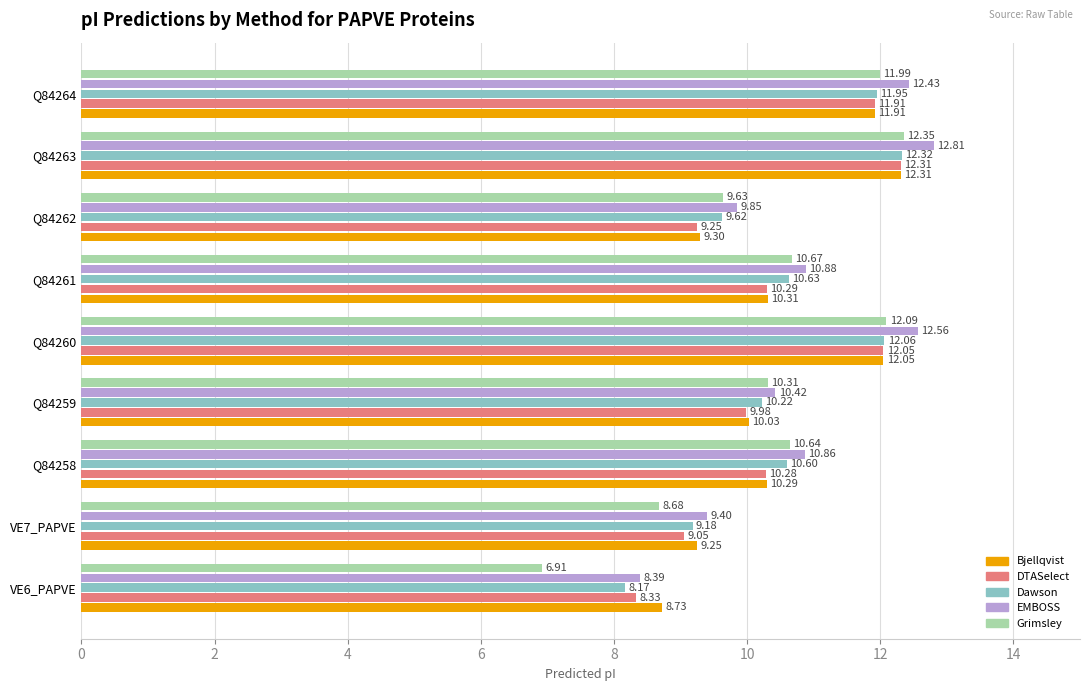

What is the sum of the EMBOSS values at Q84261 and Q84262?

20.7